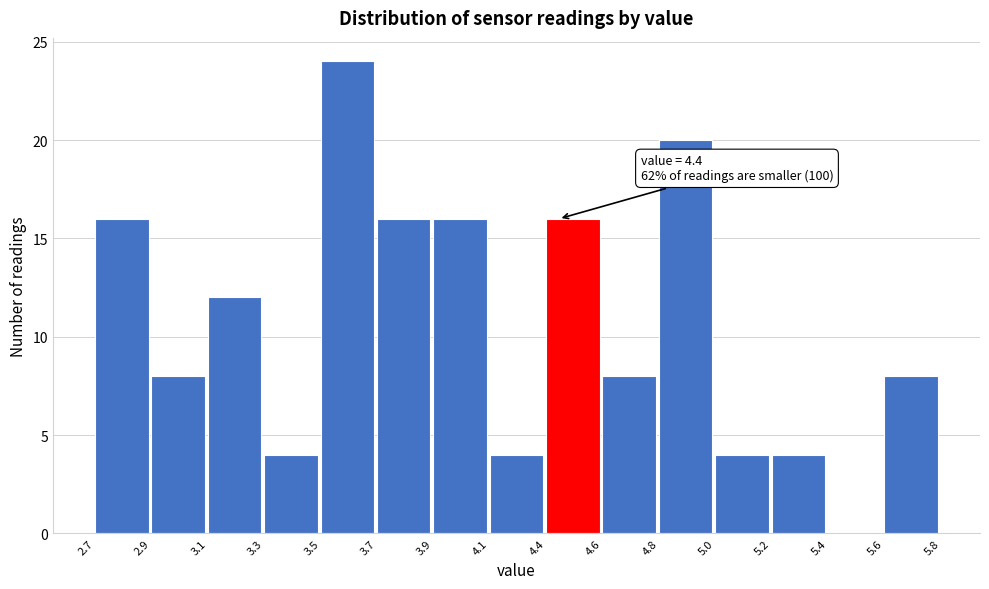

Reading left to right, what are all the values shown in this chart?

2.7=16	2.9=8	3.1=12	3.3=4	3.5=24	3.7=16	3.9=16	4.1=4	4.4=16	4.6=8	4.8=20	5.0=4	5.2=4	5.4=0	5.6=8